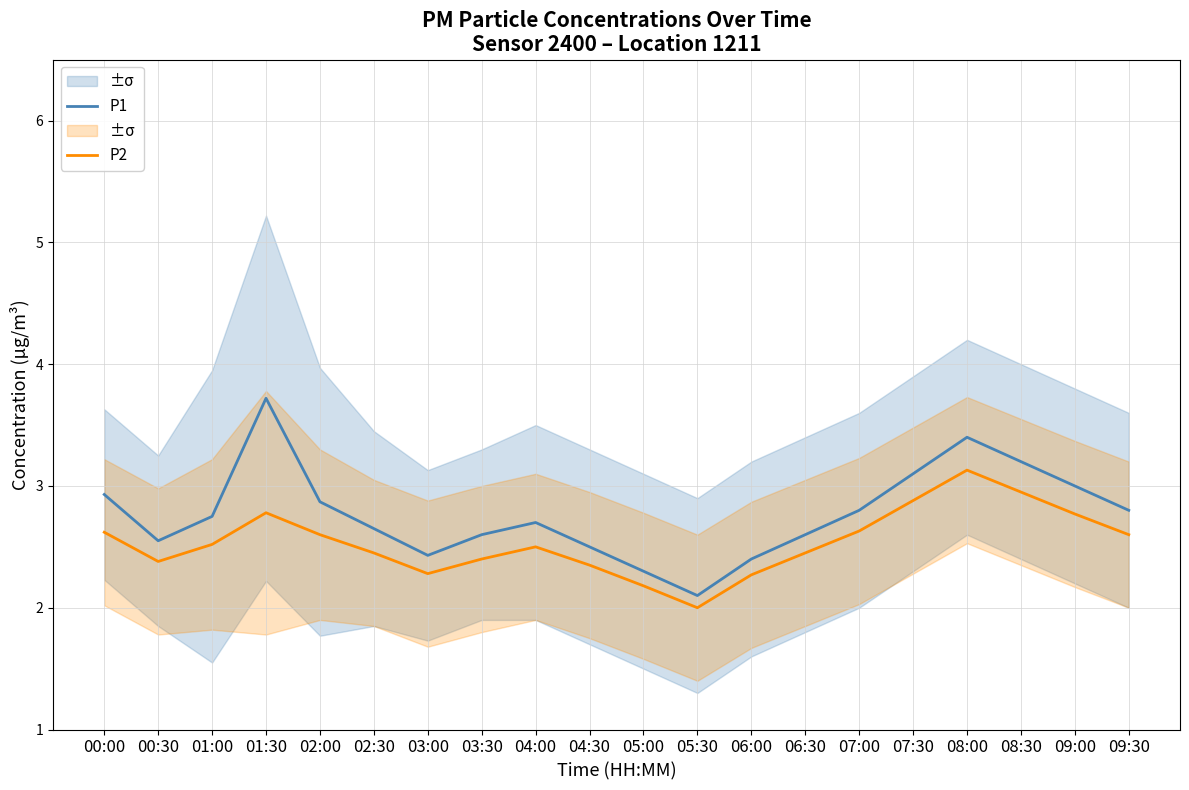

Reading right to left, list all the values displayed in this chart.

P1: 2.8	3.0	3.2	3.4	3.1	2.8	2.6	2.4	2.1	2.3	2.5	2.7	2.6	2.4	2.6	2.9	3.7	2.8	2.5	2.9
P2: 2.6	2.8	3.0	3.1	2.9	2.6	2.5	2.3	2.0	2.2	2.4	2.5	2.4	2.3	2.5	2.6	2.8	2.5	2.4	2.6